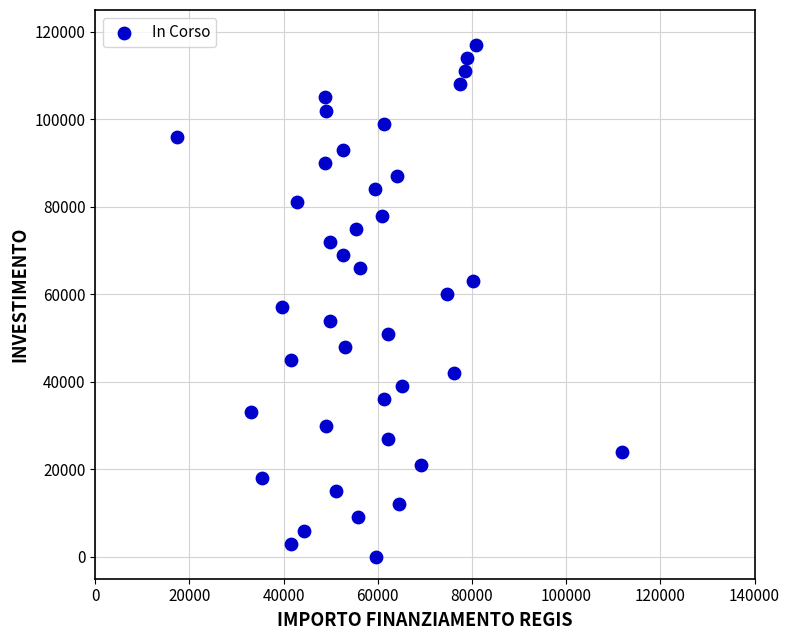

What is the range of Y values (max minus min)?

117000